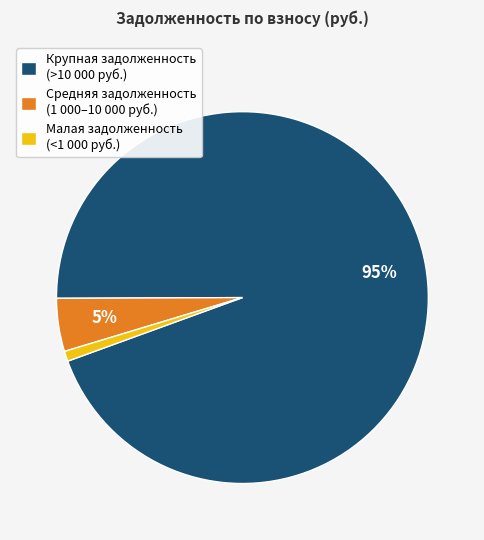

Rank the categories by value from highest to lowest.

Крупная задолженность (>10 000 руб.), Средняя задолженность (1 000–10 000 руб.), Малая задолженность (<1 000 руб.)